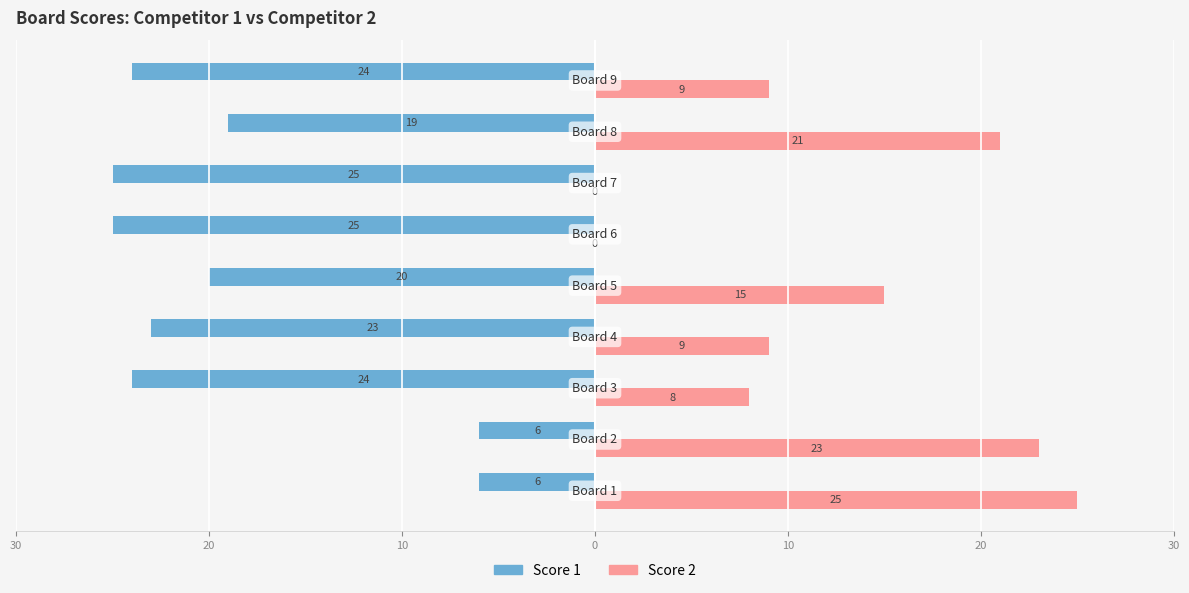

What are all the series names shown in the legend?

Score 1, Score 2